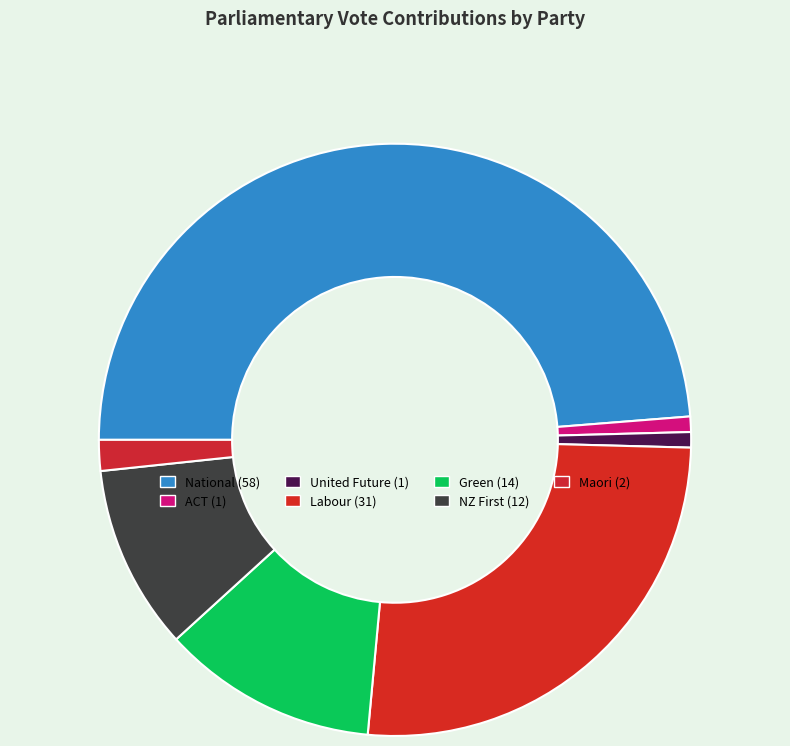

The Maori slice represents 2% of the pie. True or false?

True